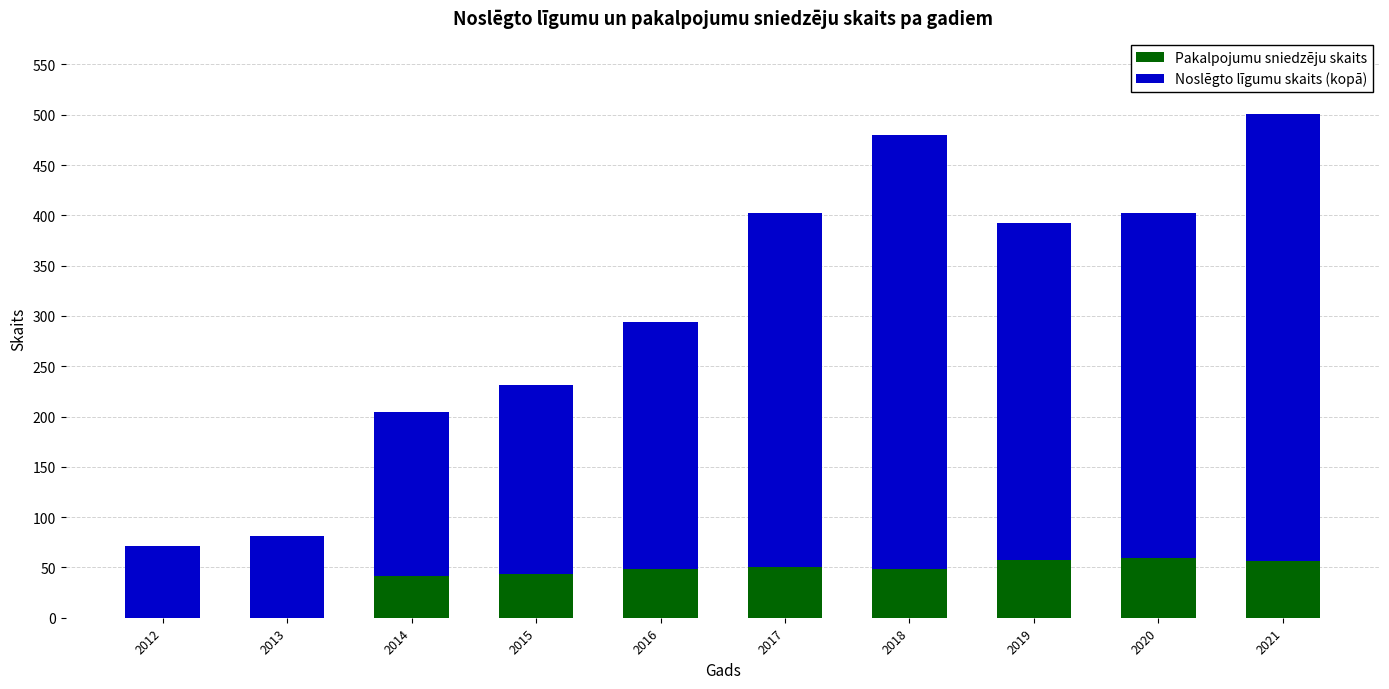

The Pakalpojumu sniedzēju skaits series shows 56 at 2021. True or false?

True